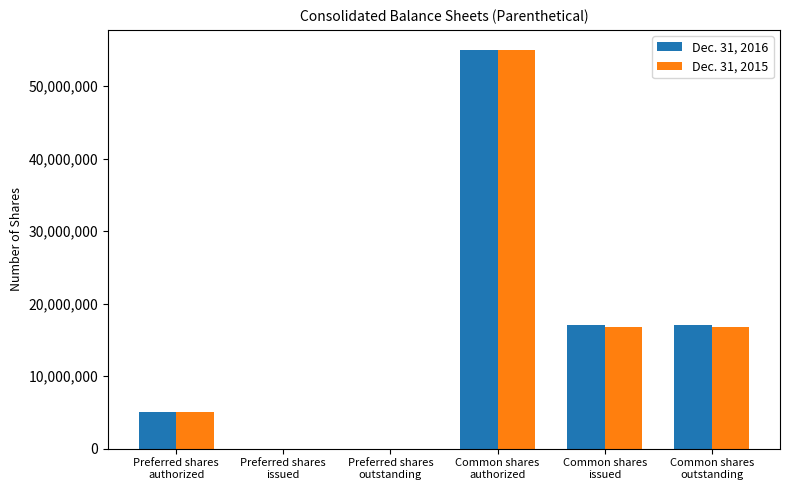

The value of Dec. 31, 2016 at Common shares
issued is 17081145. True or false?

True